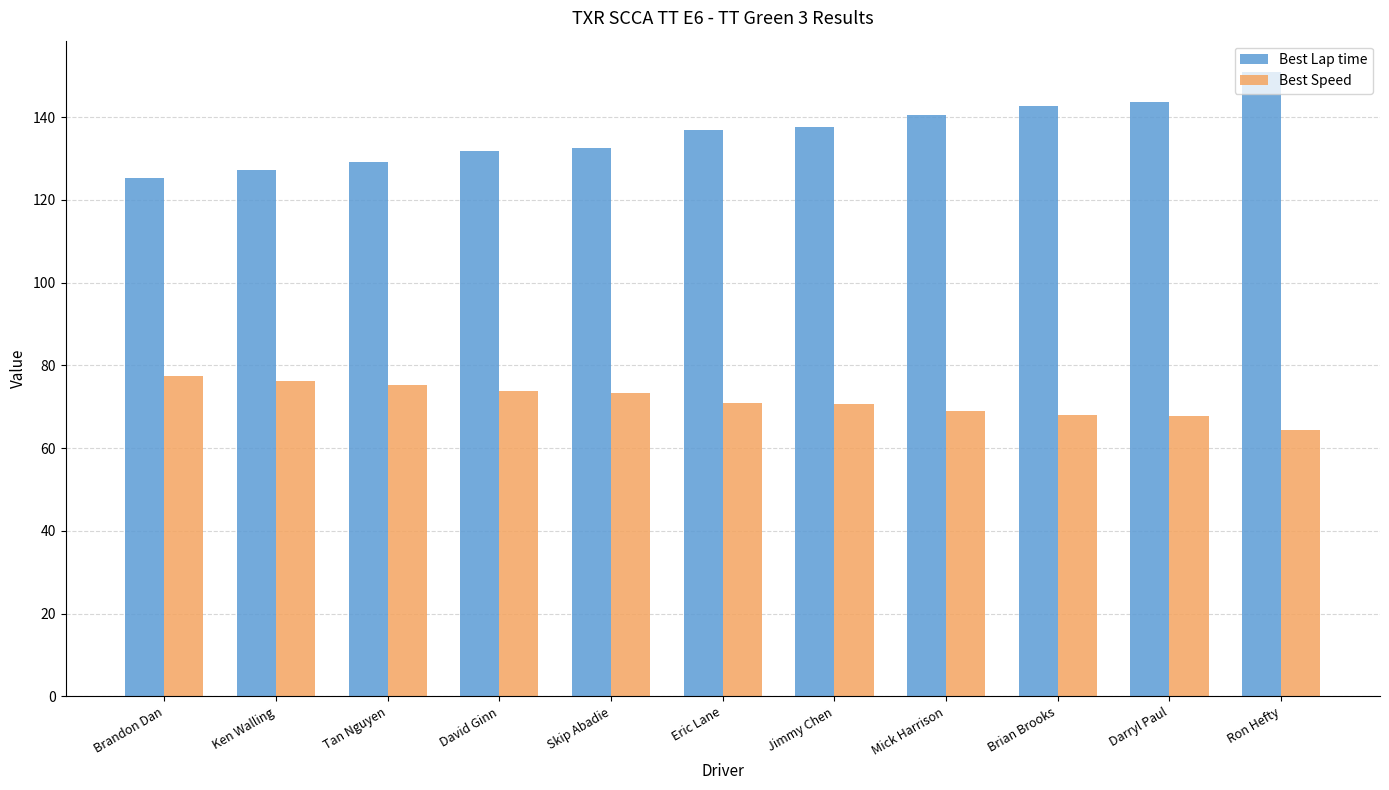

What is the difference between the highest and lowest values at David Ginn?

58.0